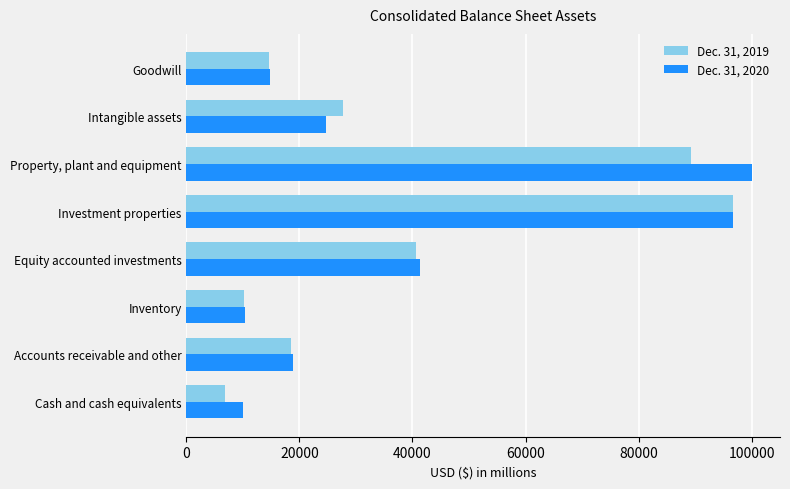

The value of Dec. 31, 2019 at Goodwill is 20412. True or false?

False